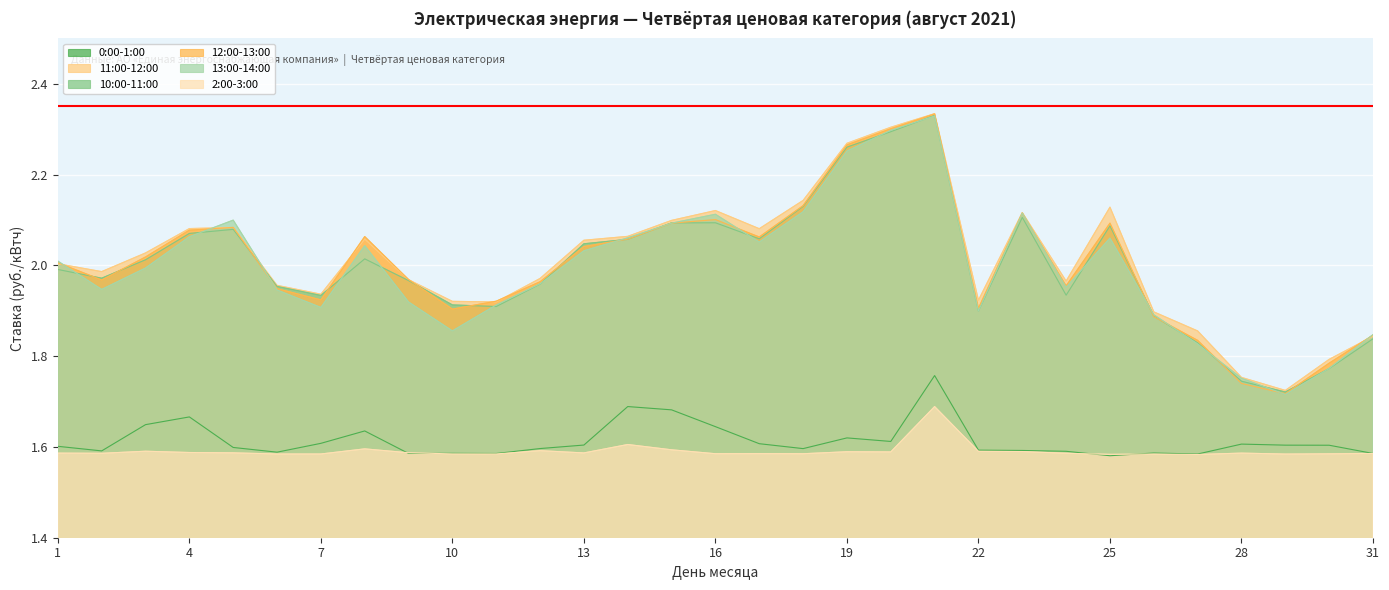

How many values in the 11:00-12:00 series are below 2?

15